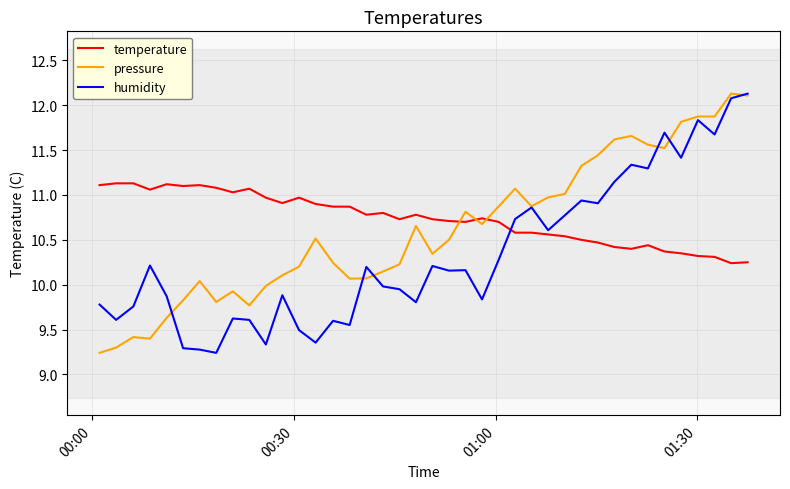

What are all the series names shown in the legend?

temperature, pressure, humidity